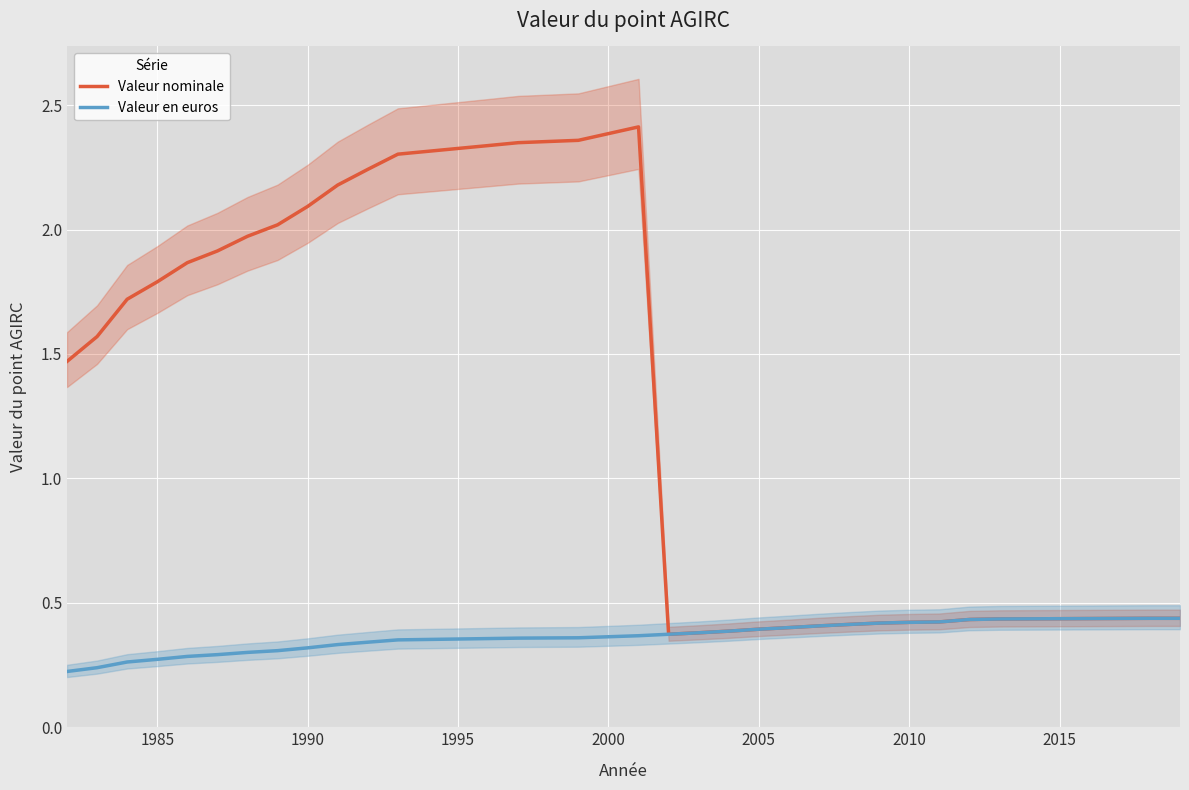

True or false: Valeur nominale has a value of 0.2 at 2010.

False